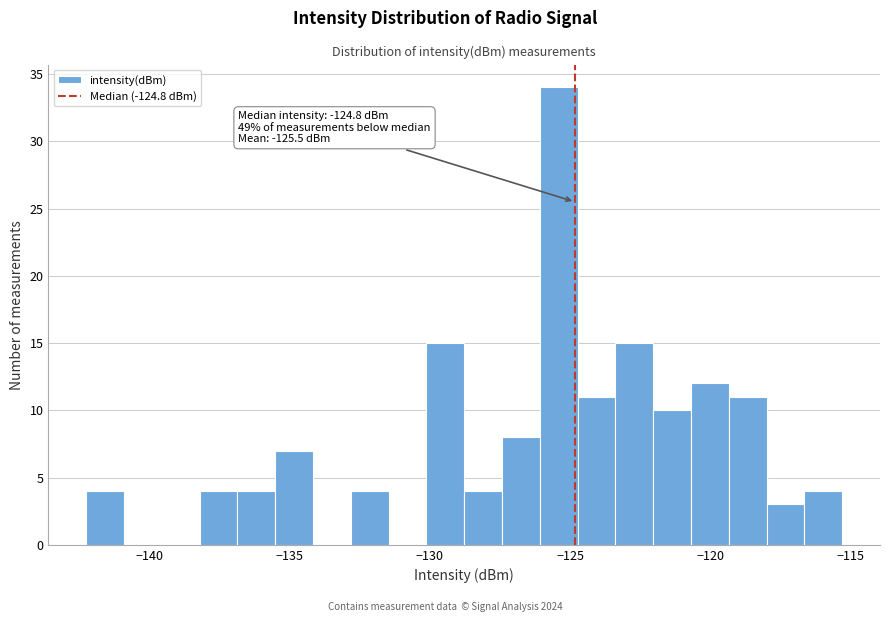

Read against the x-axis, roughly where is the centre of the tallest bar?

-125.5